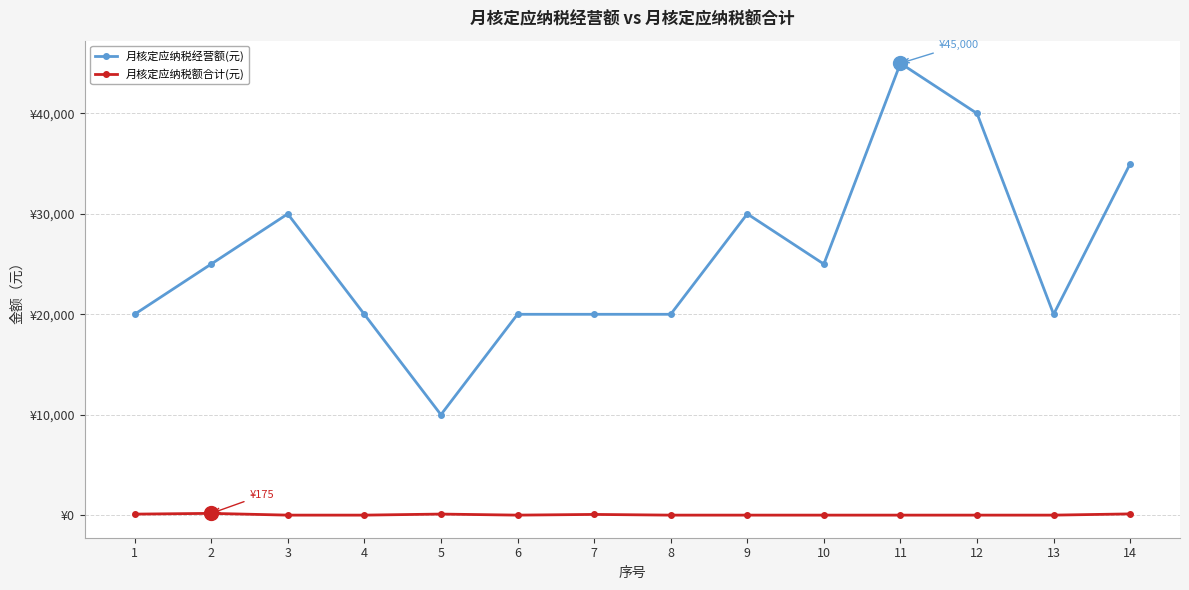

What are all the series names shown in the legend?

月核定应纳税经营额(元), 月核定应纳税额合计(元)